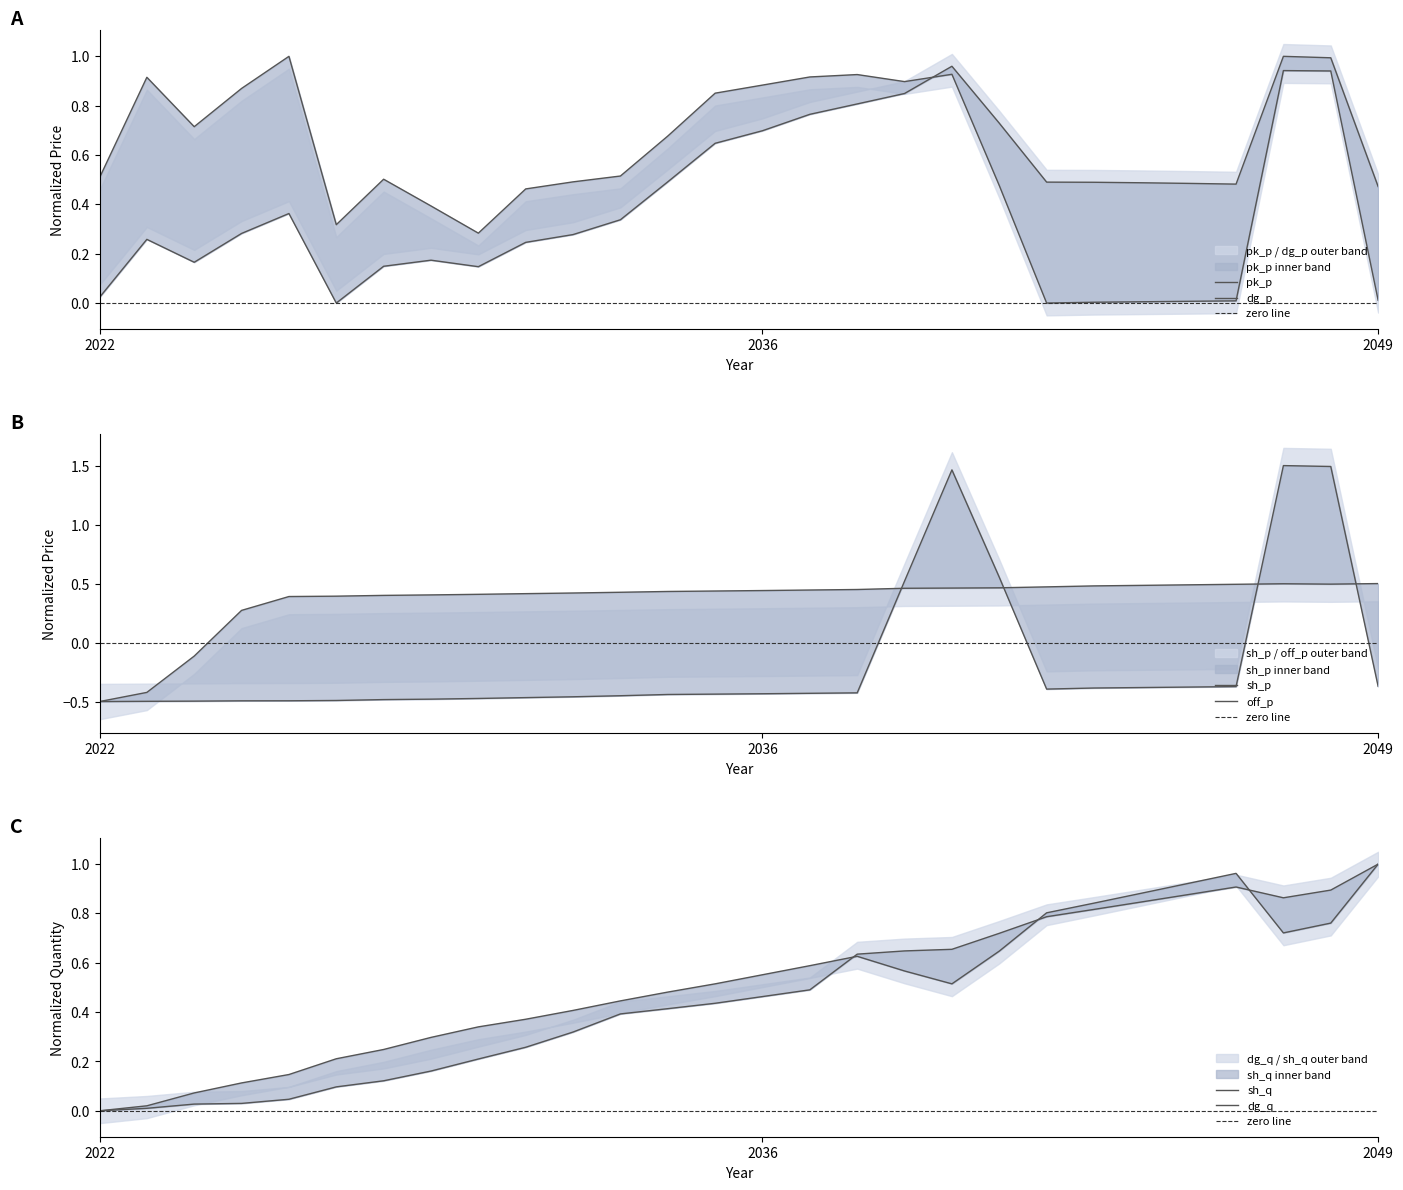

How many interior local valleys does the sh_p series have?

1